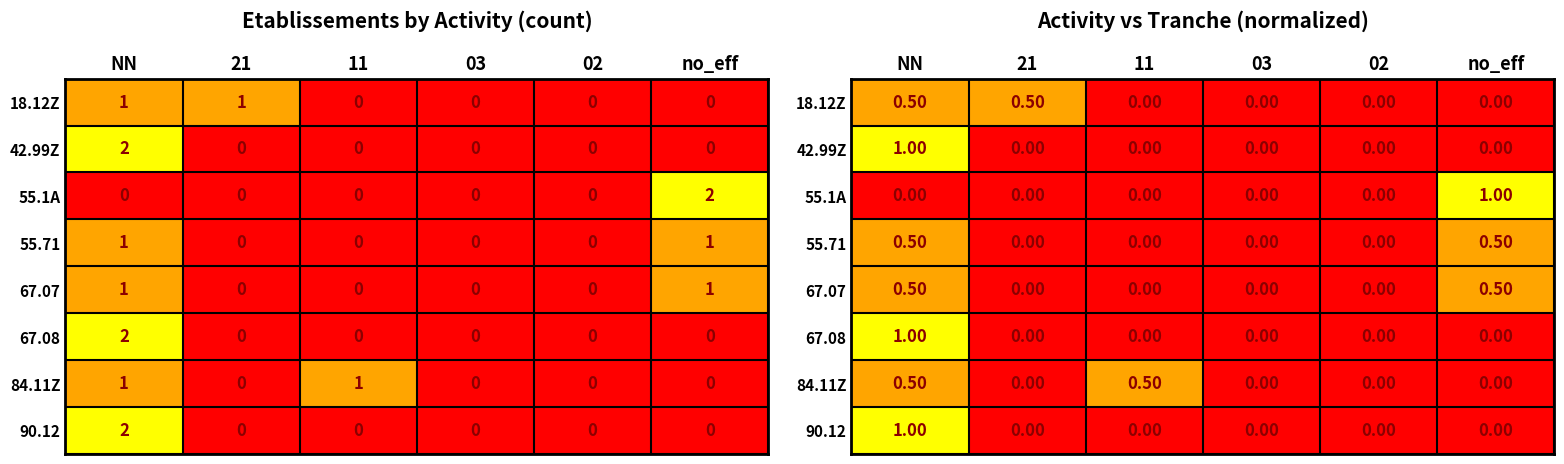

Between 21 and 11, which series saw the biggest shift?

18.12Z